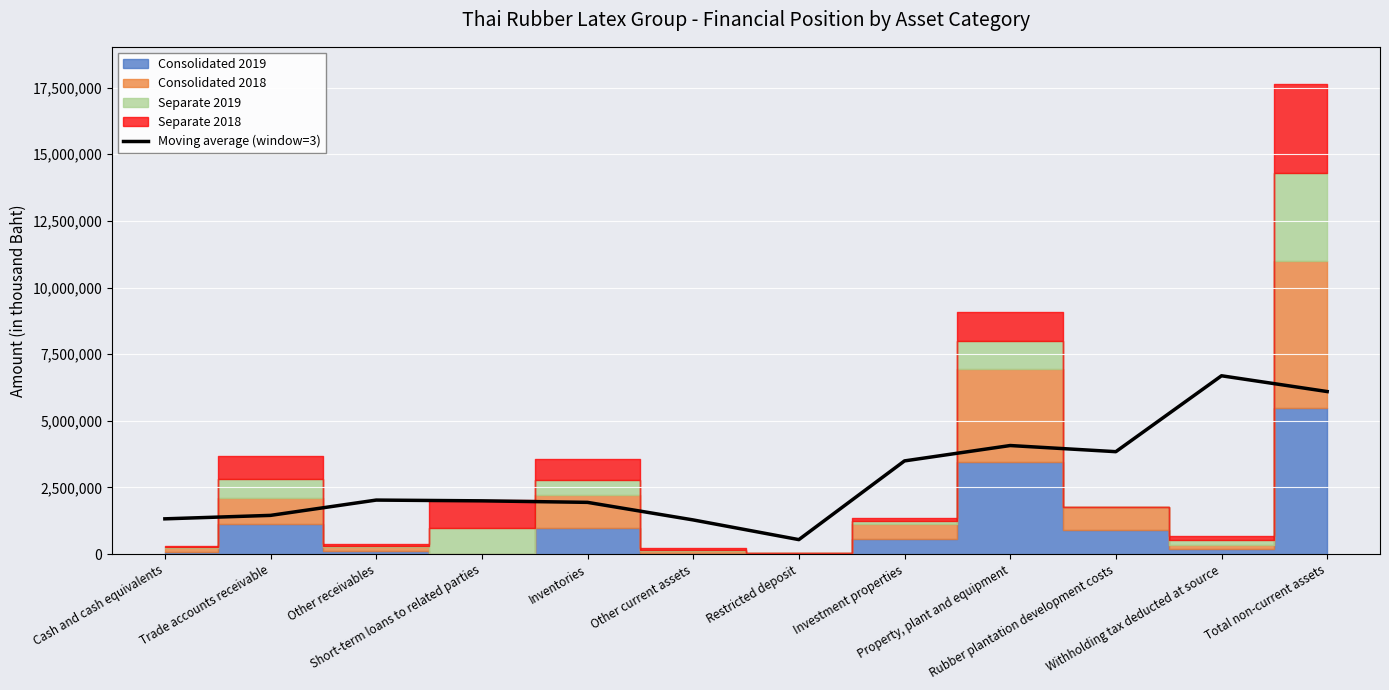

What position from the left is Property, plant and equipment?

9